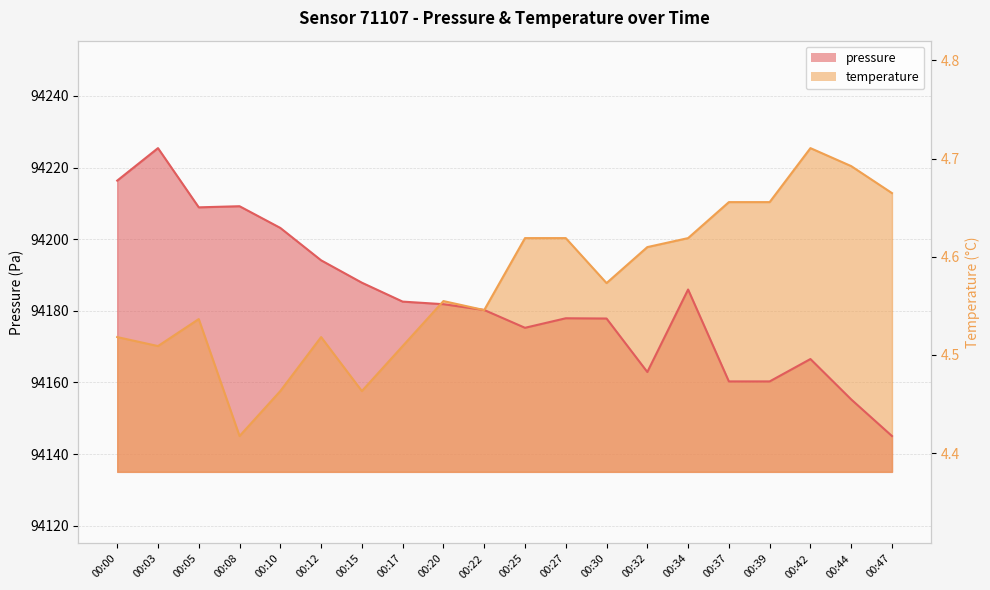

At 00:08, list the series in order from smallest to largest.

temperature, pressure